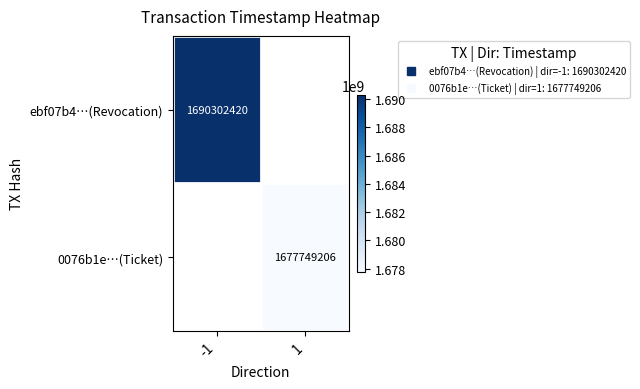

Count the number of categories in the chart.

2